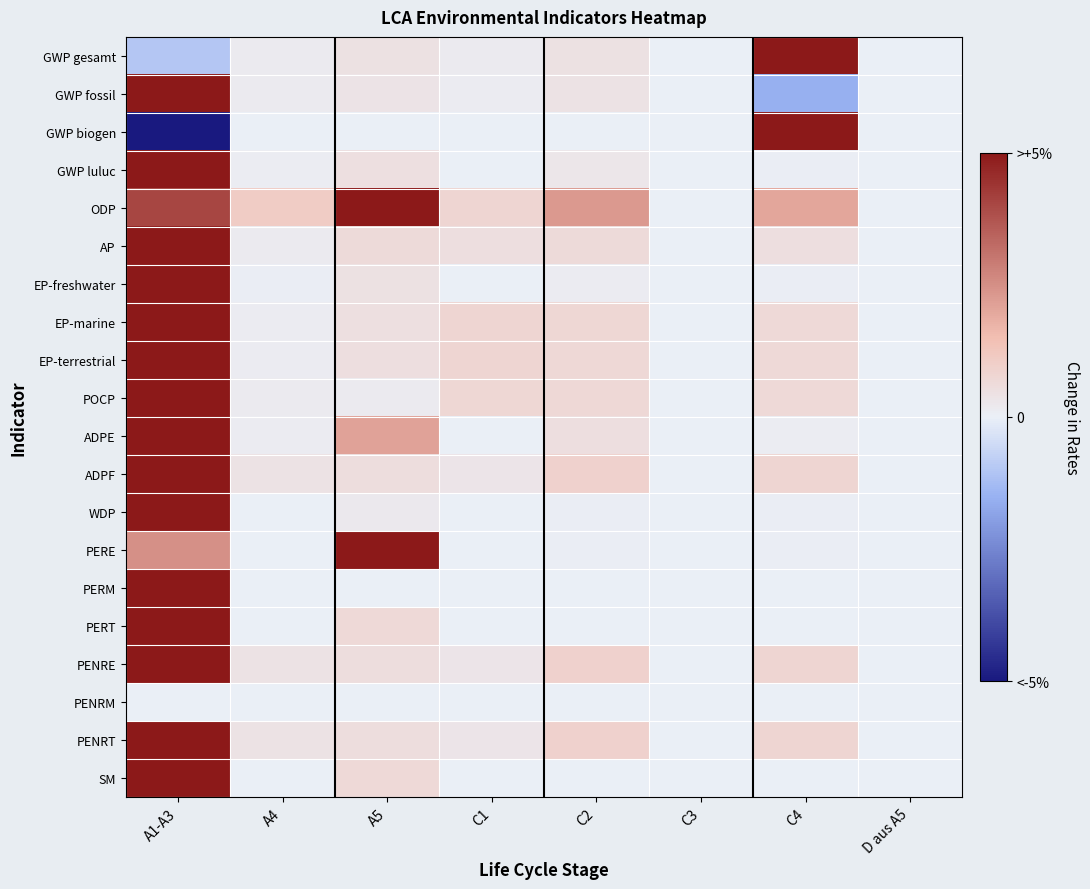

Reading left to right, list all the values displayed in this chart.

GWP gesamt: A1-A3=-0.2	A4=0.0	A5=0.1	C1=0.0	C2=0.1	C3=0.0	C4=1.0	D aus A5=0.0
GWP fossil: A1-A3=1.0	A4=0.0	A5=0.1	C1=0.0	C2=0.1	C3=0.0	C4=-0.3	D aus A5=0.0
GWP biogen: A1-A3=-1.0	A4=0.0	A5=0.0	C1=0.0	C2=0.0	C3=0.0	C4=1.0	D aus A5=0.0
GWP luluc: A1-A3=1.0	A4=0.0	A5=0.1	C1=0.0	C2=0.1	C3=0.0	C4=0.0	D aus A5=0.0
ODP: A1-A3=0.8	A4=0.2	A5=1.0	C1=0.2	C2=0.5	C3=0.0	C4=0.4	D aus A5=0.0
AP: A1-A3=1.0	A4=0.0	A5=0.1	C1=0.1	C2=0.1	C3=0.0	C4=0.1	D aus A5=0.0
EP-freshwater: A1-A3=1.0	A4=0.0	A5=0.1	C1=0.0	C2=0.0	C3=0.0	C4=0.0	D aus A5=0.0
EP-marine: A1-A3=1.0	A4=0.0	A5=0.1	C1=0.2	C2=0.1	C3=0.0	C4=0.1	D aus A5=0.0
EP-terrestrial: A1-A3=1.0	A4=0.0	A5=0.1	C1=0.2	C2=0.1	C3=0.0	C4=0.1	D aus A5=0.0
POCP: A1-A3=1.0	A4=0.0	A5=0.0	C1=0.1	C2=0.1	C3=0.0	C4=0.1	D aus A5=0.0
ADPE: A1-A3=1.0	A4=0.0	A5=0.4	C1=0.0	C2=0.1	C3=0.0	C4=0.0	D aus A5=0.0
ADPF: A1-A3=1.0	A4=0.1	A5=0.1	C1=0.1	C2=0.2	C3=0.0	C4=0.2	D aus A5=0.0
WDP: A1-A3=1.0	A4=0.0	A5=0.0	C1=0.0	C2=0.0	C3=0.0	C4=0.0	D aus A5=0.0
PERE: A1-A3=0.5	A4=0.0	A5=1.0	C1=0.0	C2=0.0	C3=0.0	C4=0.0	D aus A5=0.0
PERM: A1-A3=1.0	A4=0.0	A5=0.0	C1=0.0	C2=0.0	C3=0.0	C4=0.0	D aus A5=0.0
PERT: A1-A3=1.0	A4=0.0	A5=0.1	C1=0.0	C2=0.0	C3=0.0	C4=0.0	D aus A5=0.0
PENRE: A1-A3=1.0	A4=0.1	A5=0.1	C1=0.1	C2=0.2	C3=0.0	C4=0.2	D aus A5=0.0
PENRM: A1-A3=0.0	A4=0.0	A5=0.0	C1=0.0	C2=0.0	C3=0.0	C4=0.0	D aus A5=0.0
PENRT: A1-A3=1.0	A4=0.1	A5=0.1	C1=0.1	C2=0.2	C3=0.0	C4=0.2	D aus A5=0.0
SM: A1-A3=1.0	A4=0.0	A5=0.1	C1=0.0	C2=0.0	C3=0.0	C4=0.0	D aus A5=0.0